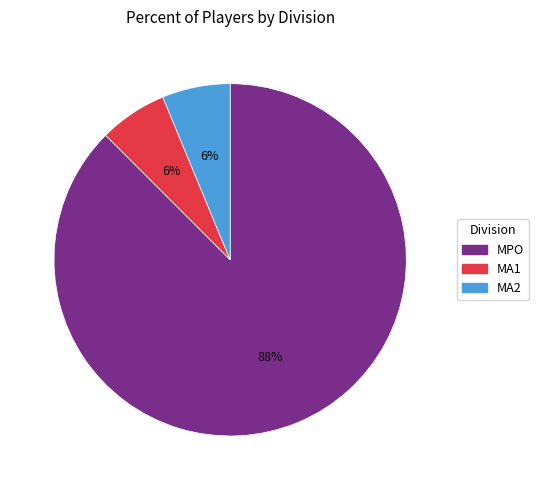

Does MA2 represent more than half of the total?

No